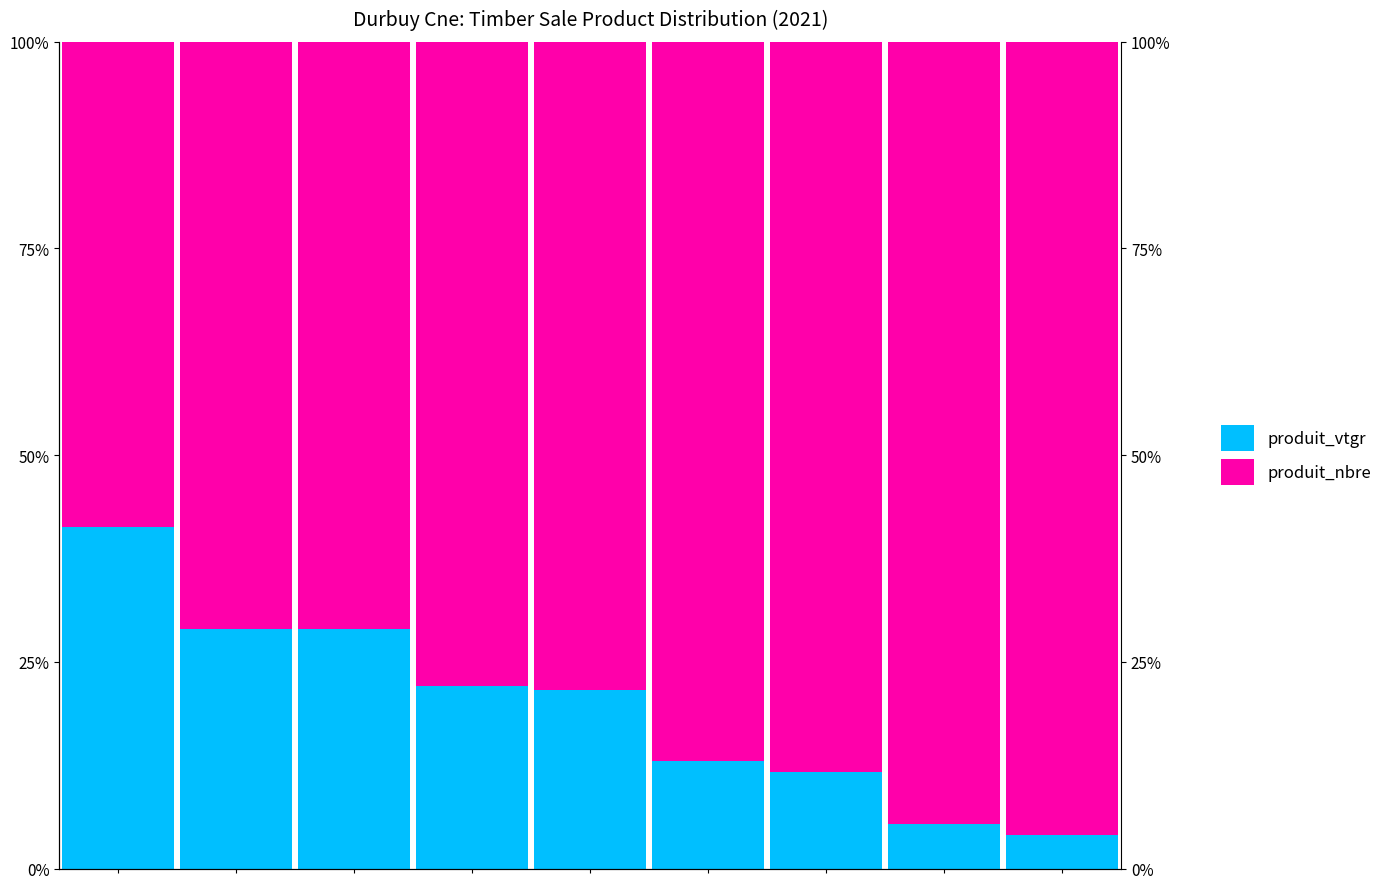

What is the value of the produit_nbre bar at the 2nd from the left?

71.0